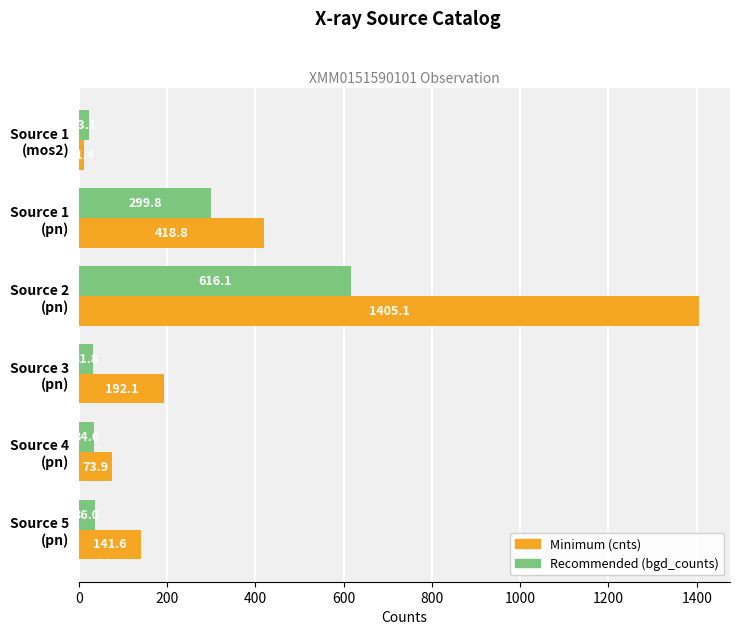

What is the minimum value shown in the chart?

11.4